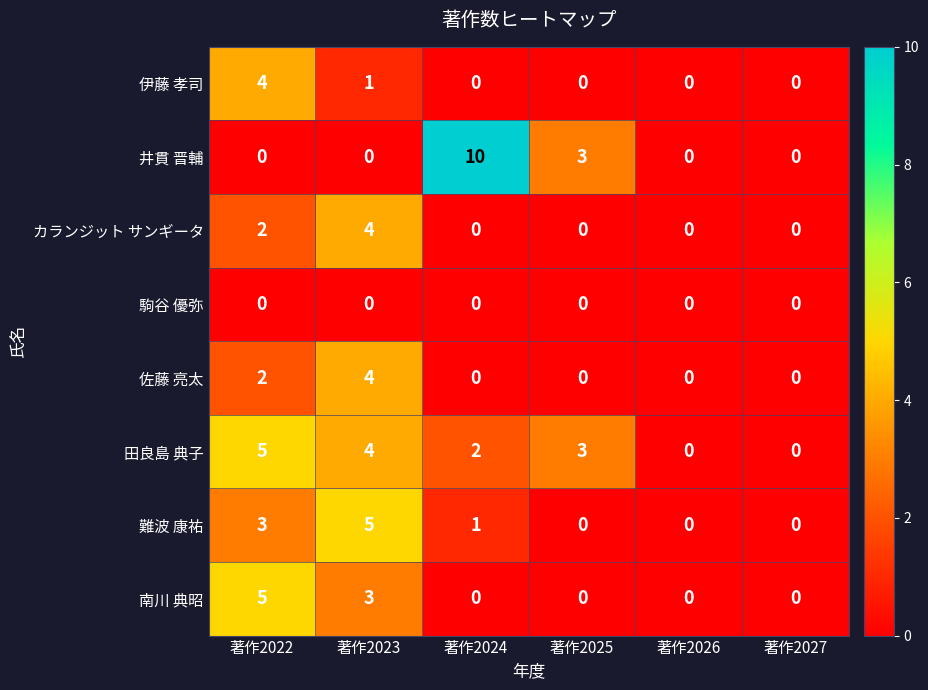

What is the total value across all series at 著作2024?

13